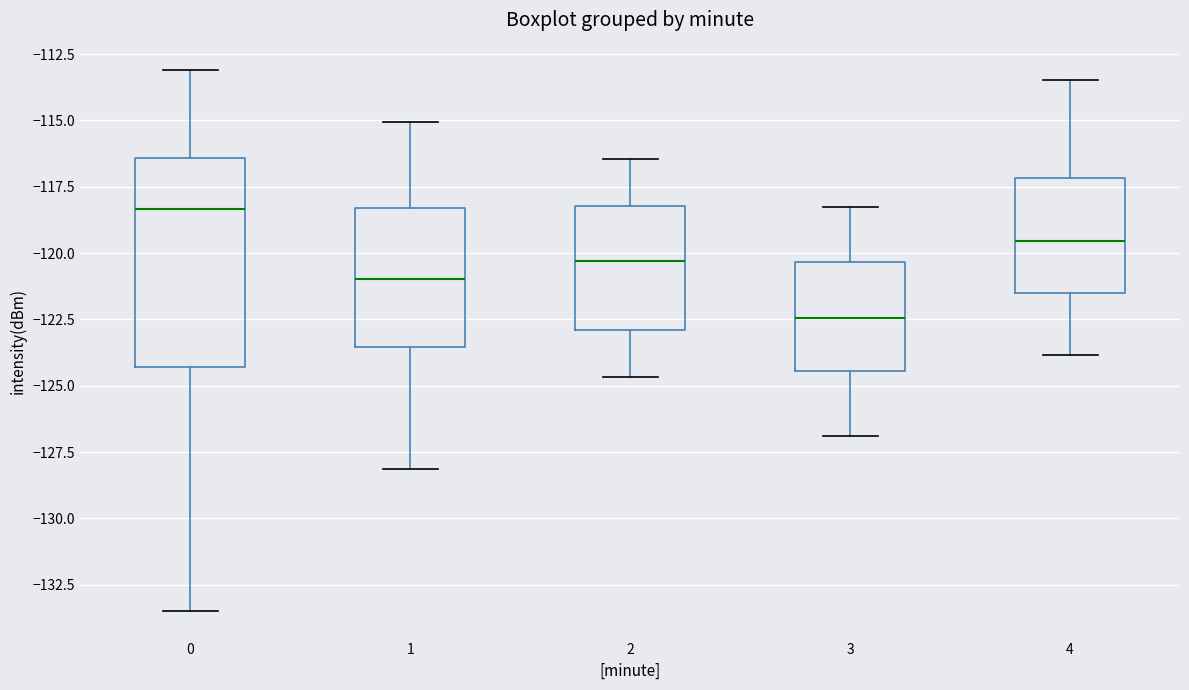

Where is the upper edge of the box at x = 3 on the y-axis? The values are not printed on the chart, so give them approximately, as read against the axis.

-120.5